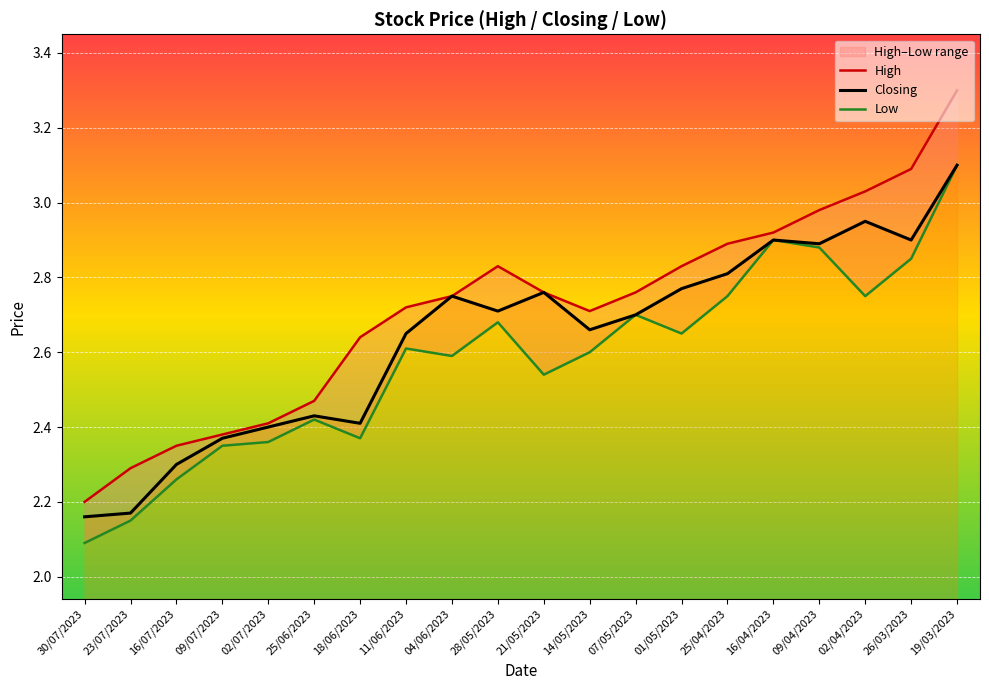

At which category is the sum across all series the highest?

19/03/2023